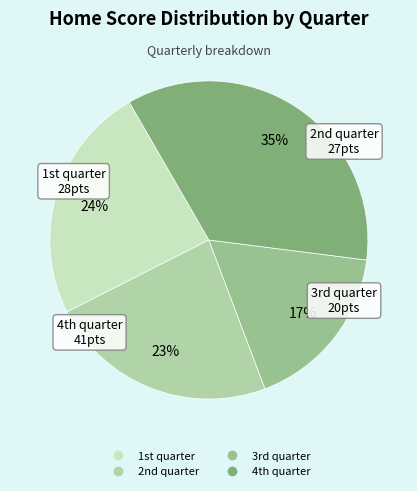

Which slice is the smallest?

3rd quarter